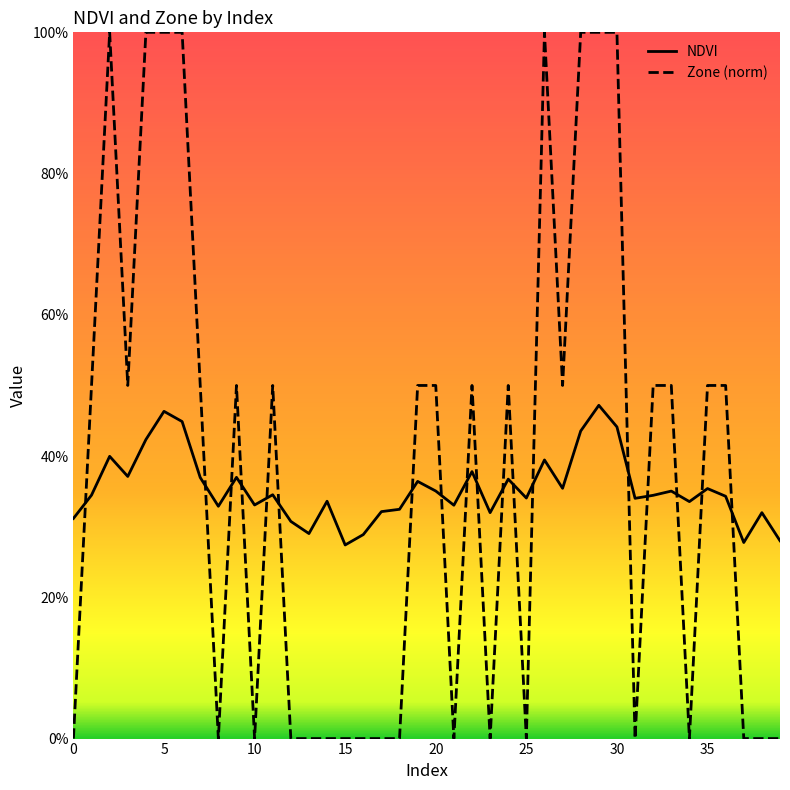

Does the chart display data point markers on the line(s)?

No